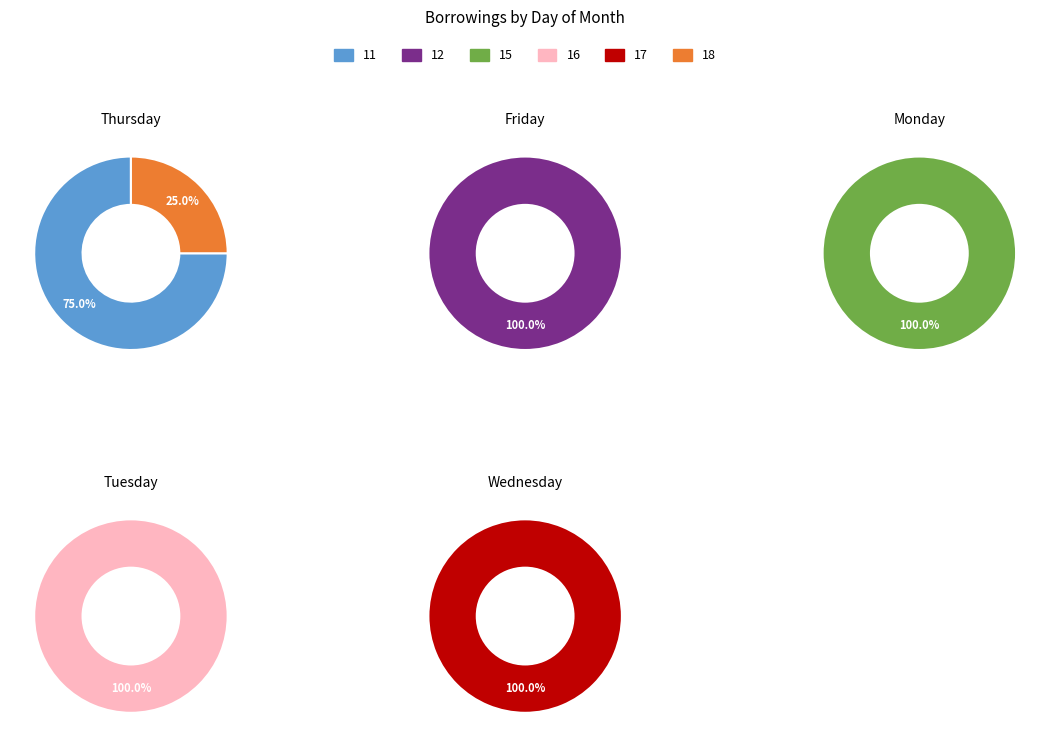

Which has a higher value, 16 or 18?

16